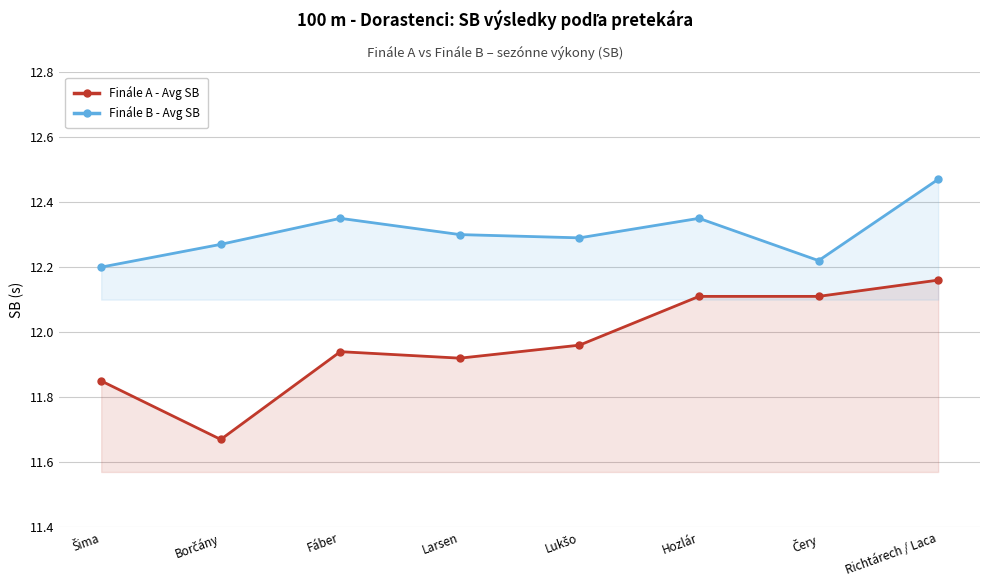

At how many categories does at least one series exceed 11?

8